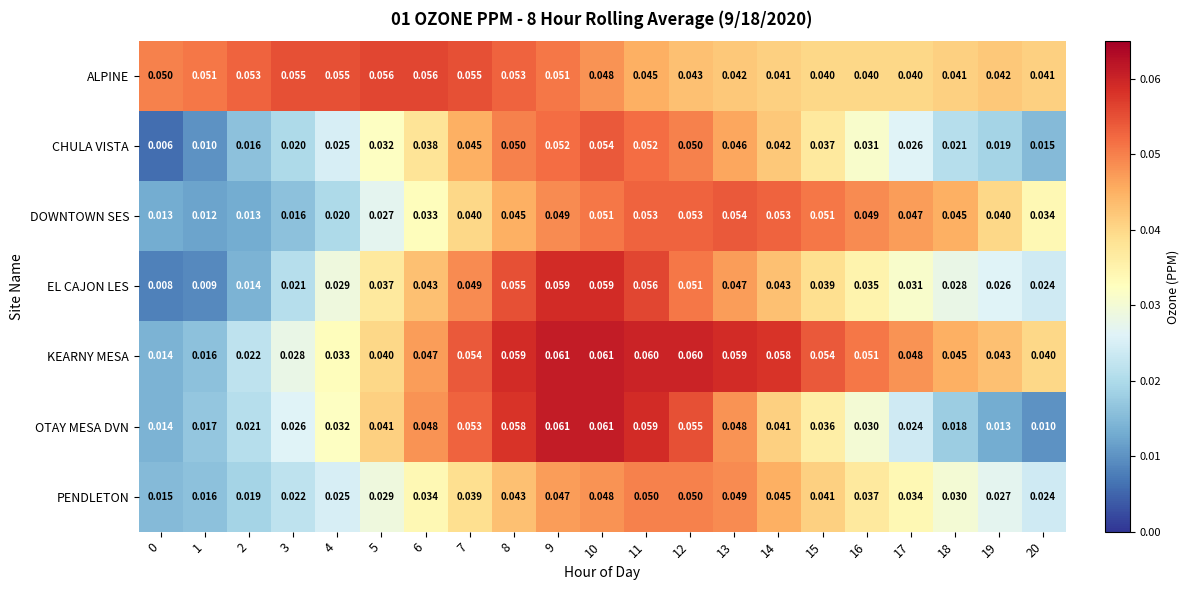

Is the value of OTAY MESA DVN at 12 greater than the value of PENDLETON at 14?

Yes